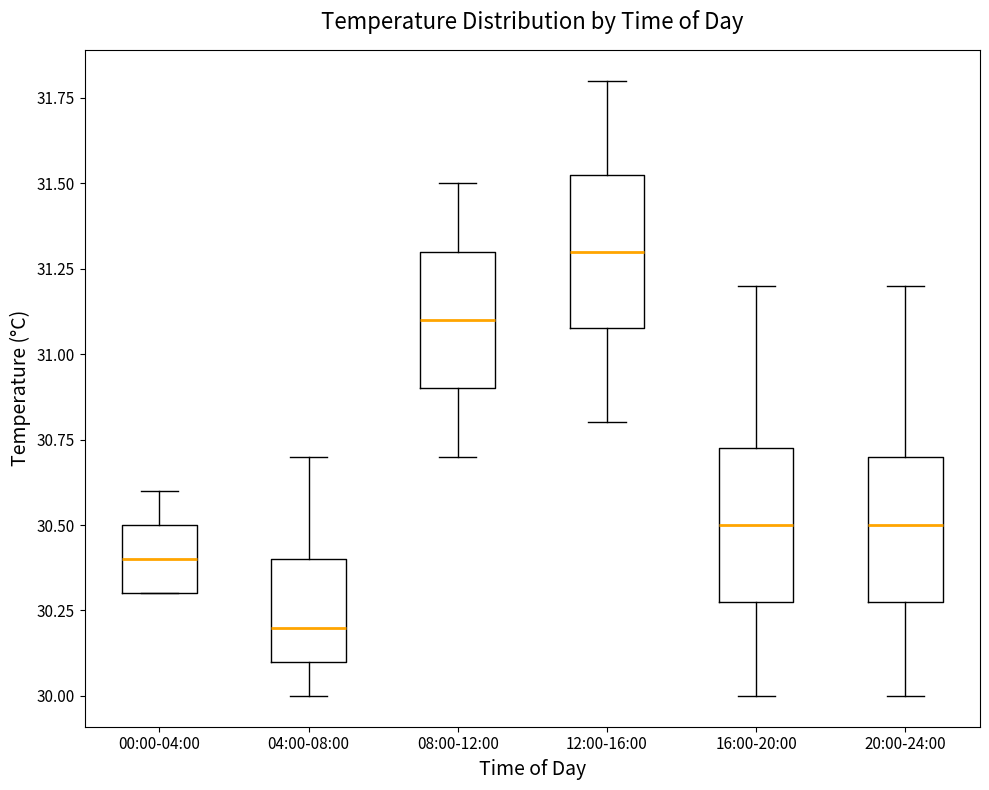

Reading left to right, read every box against the y-axis: the position of its median line, the range the box covers, and the ends of its whiskers. The values are not printed on the chart, so give them approximately, as read against the axis.

00:00-04:00: median 30.40, box 30.30 to 30.50, whiskers 30.30 to 30.60
04:00-08:00: median 30.20, box 30.10 to 30.40, whiskers 30.00 to 30.70
08:00-12:00: median 31.10, box 30.90 to 31.30, whiskers 30.70 to 31.50
12:00-16:00: median 31.30, box 31.10 to 31.55, whiskers 30.80 to 31.80
16:00-20:00: median 30.50, box 30.30 to 30.75, whiskers 30.00 to 31.20
20:00-24:00: median 30.50, box 30.30 to 30.70, whiskers 30.00 to 31.20